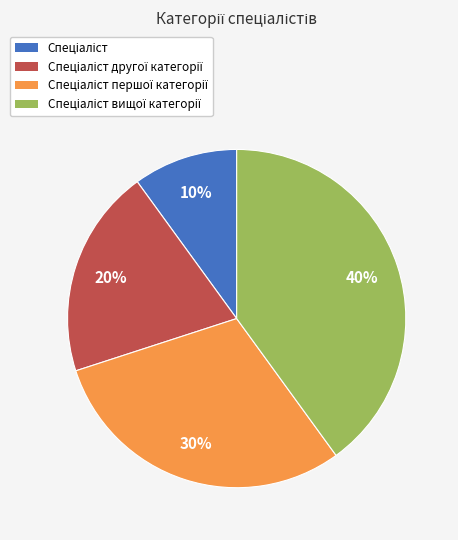

Count the number of slices in the pie.

4